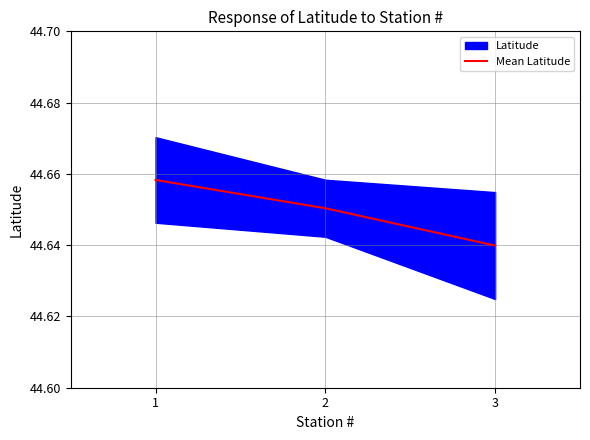

What is the approximate value at 3?

44.6